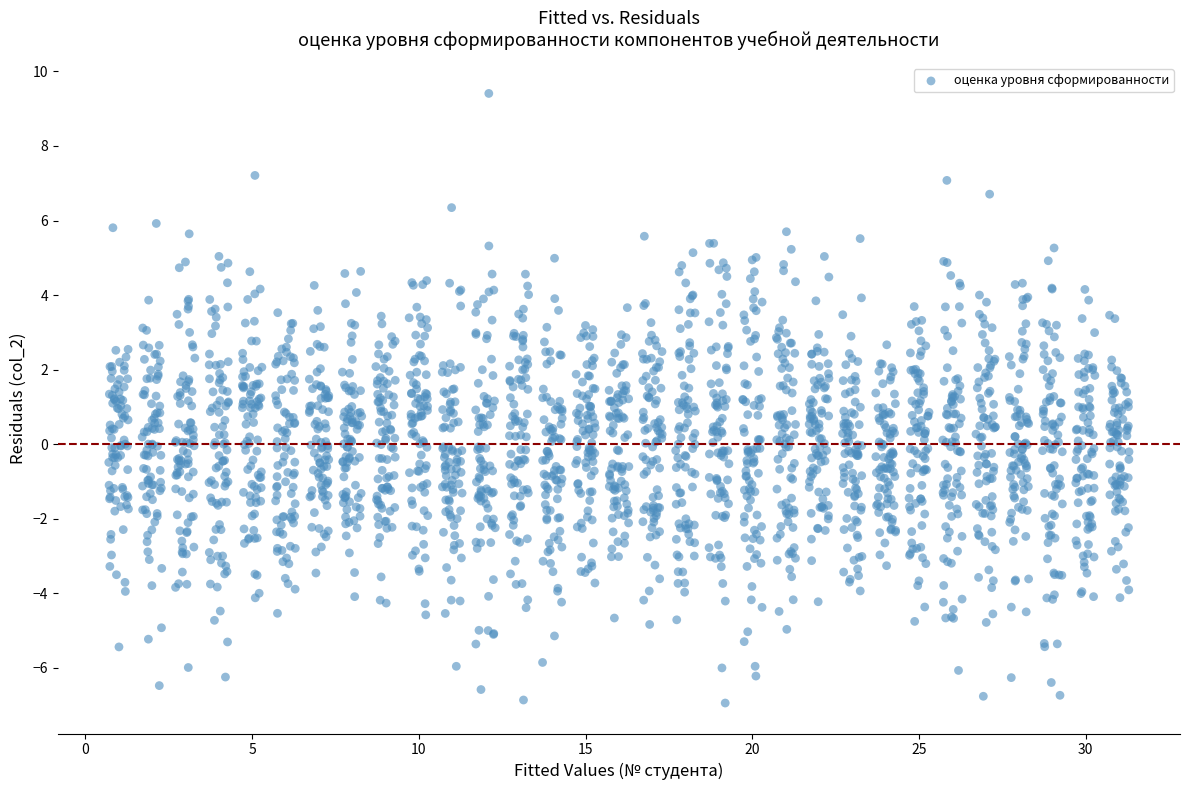

What is the range of X values (max minus min)?

30.6